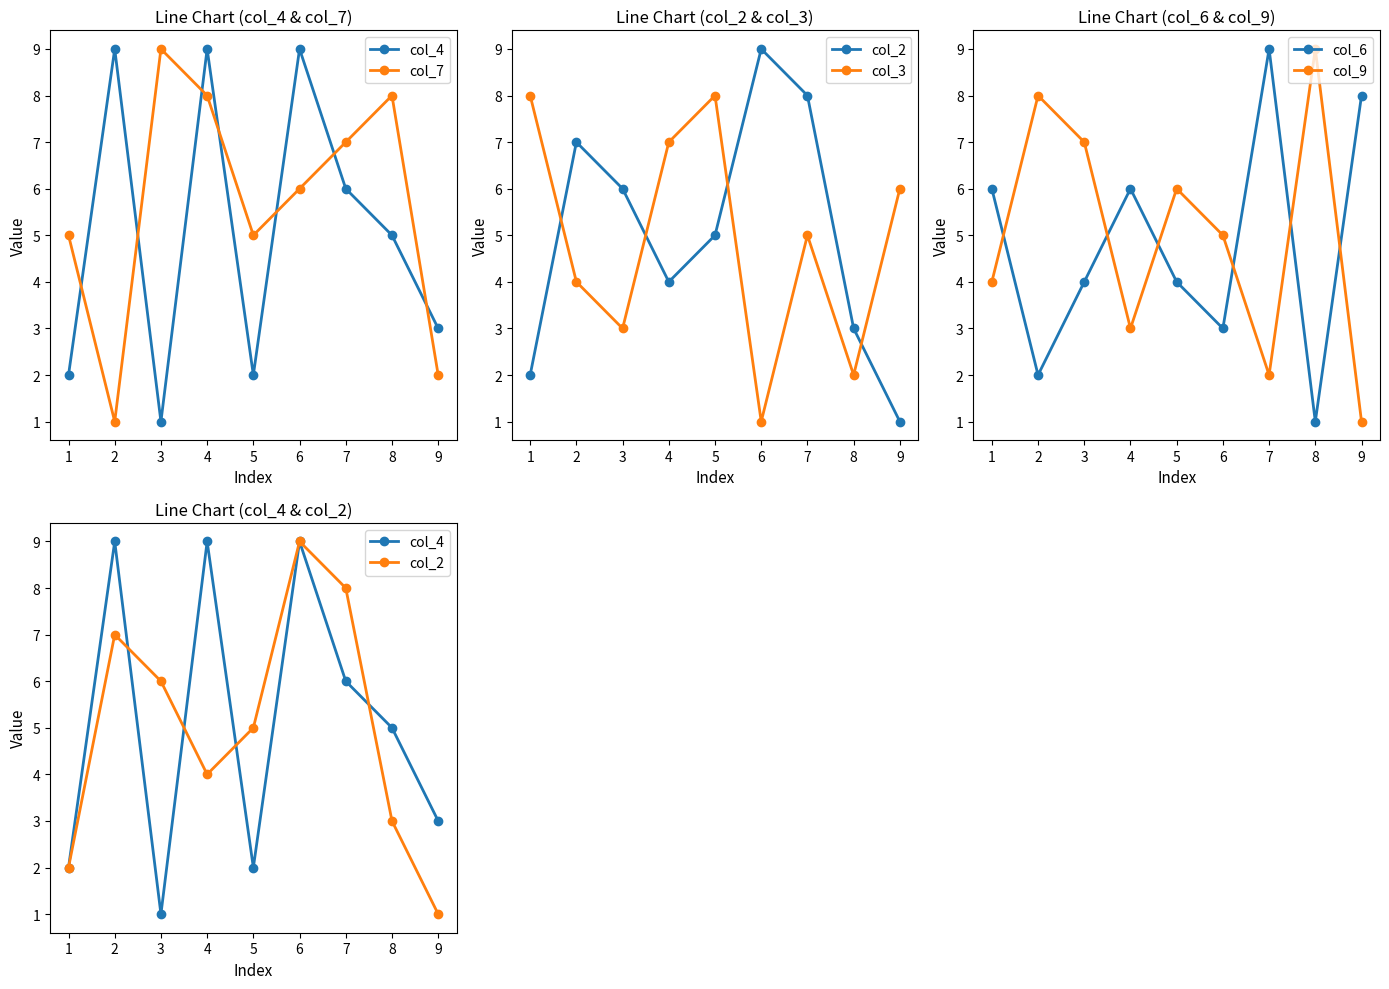

Which series has the largest total across all categories?

col_7